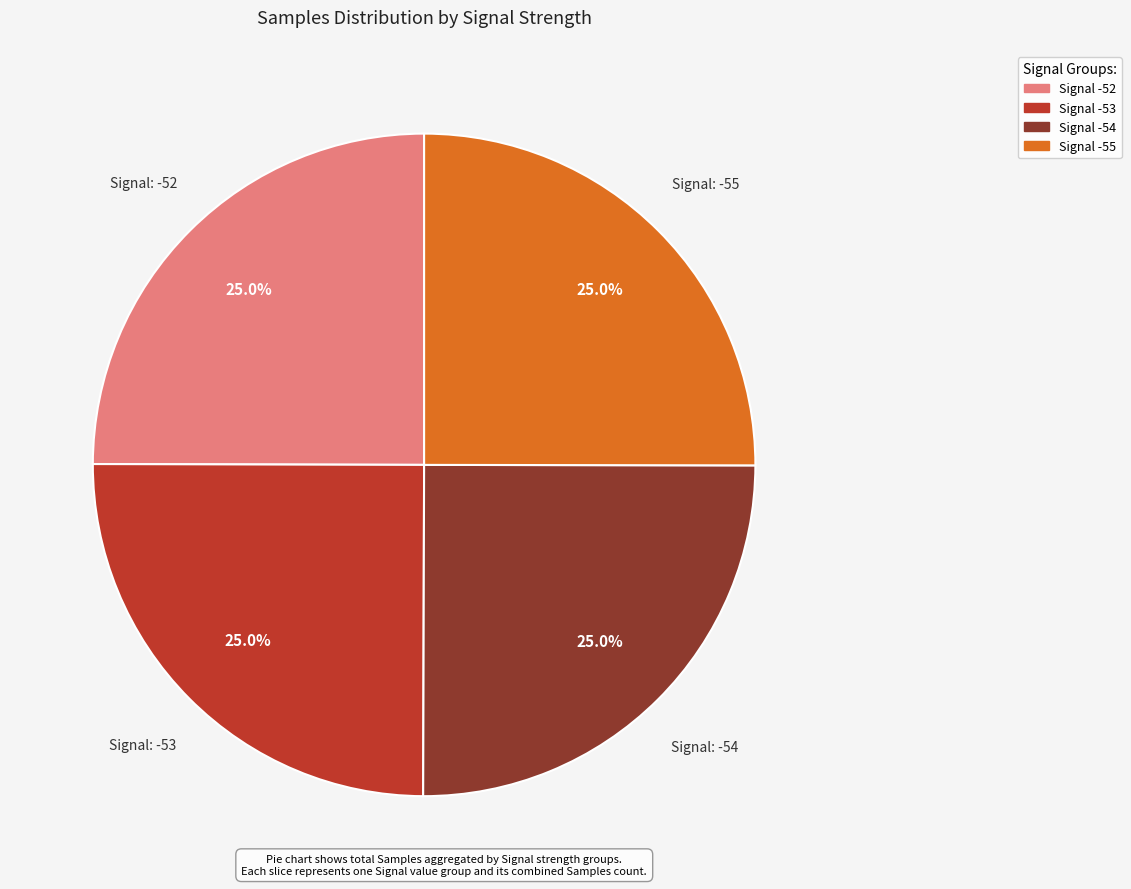

Does any single category account for the majority?

No